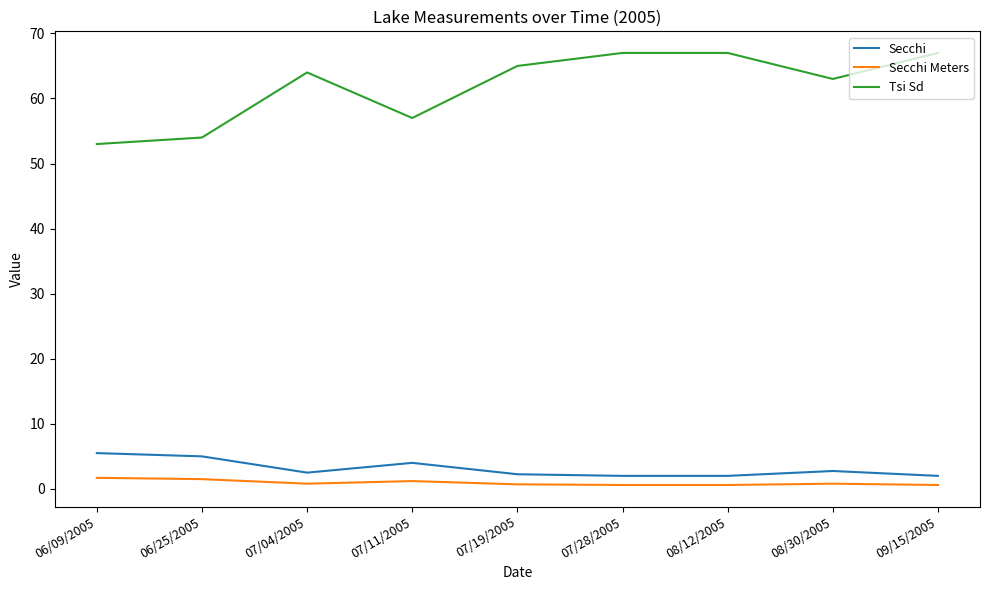

What is the sum of all Secchi values?

28.0